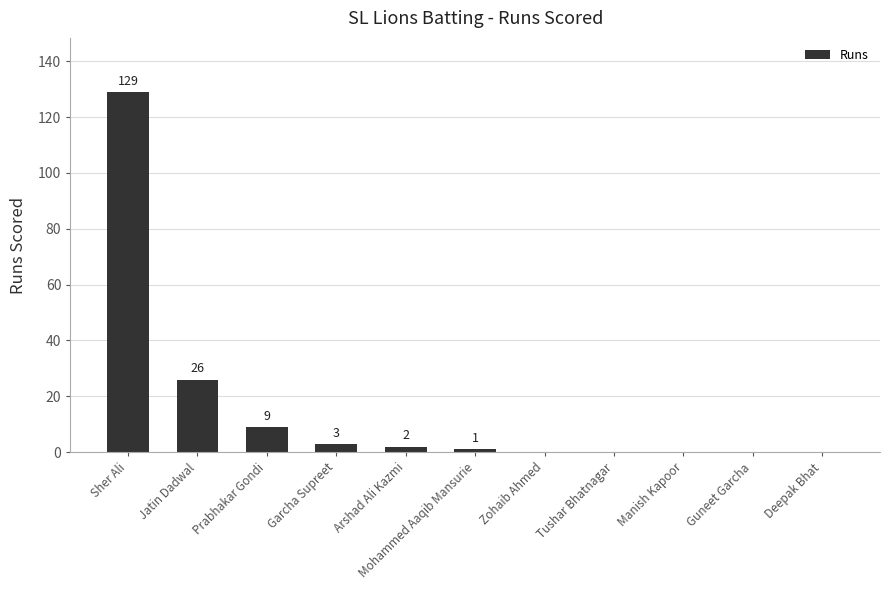

Read the value at Prabhakar Gondi.

9